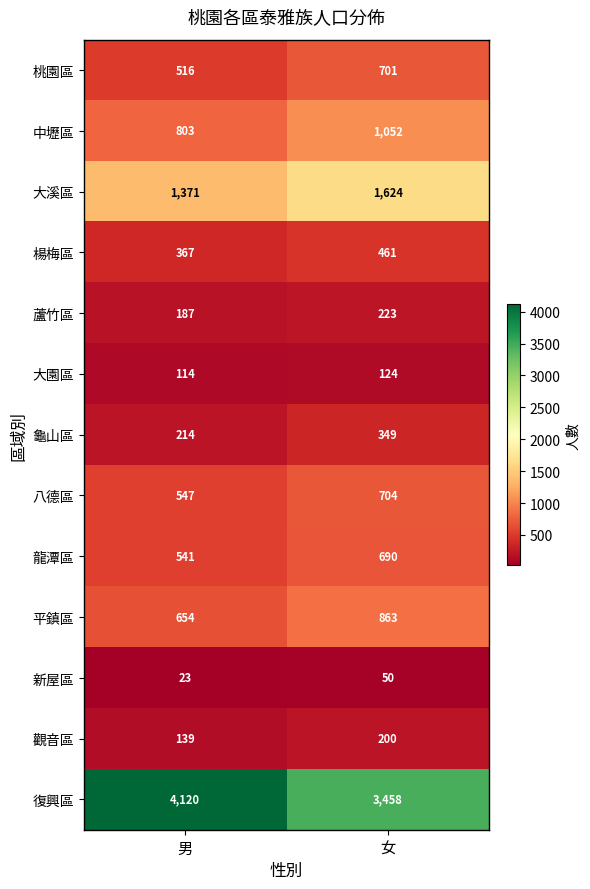

How many values in the 蘆竹區 series are below 223?

1